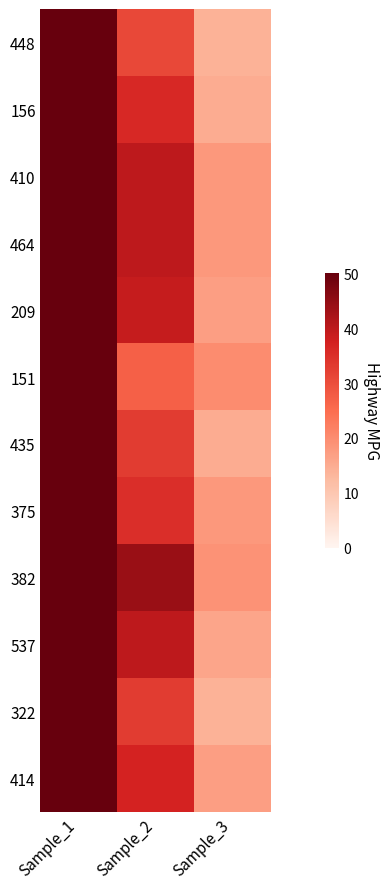

Reading right to left, transcribe all the data shown in this chart.

448: Sample_3=14	Sample_2=31	Sample_1=135
156: Sample_3=15	Sample_2=36	Sample_1=128
410: Sample_3=18	Sample_2=40	Sample_1=124
464: Sample_3=18	Sample_2=40	Sample_1=135
209: Sample_3=17	Sample_2=39	Sample_1=129
151: Sample_3=20	Sample_2=27	Sample_1=133
435: Sample_3=15	Sample_2=33	Sample_1=126
375: Sample_3=18	Sample_2=35	Sample_1=113
382: Sample_3=19	Sample_2=44	Sample_1=129
537: Sample_3=16	Sample_2=40	Sample_1=130
322: Sample_3=14	Sample_2=33	Sample_1=131
414: Sample_3=17	Sample_2=37	Sample_1=134